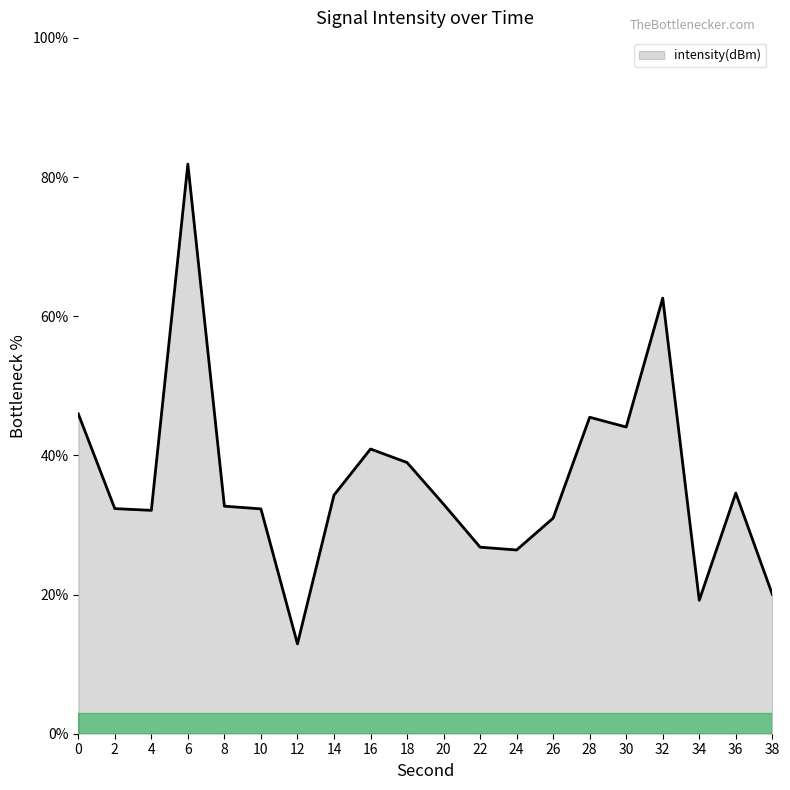

What is the smallest value displayed?

12.9